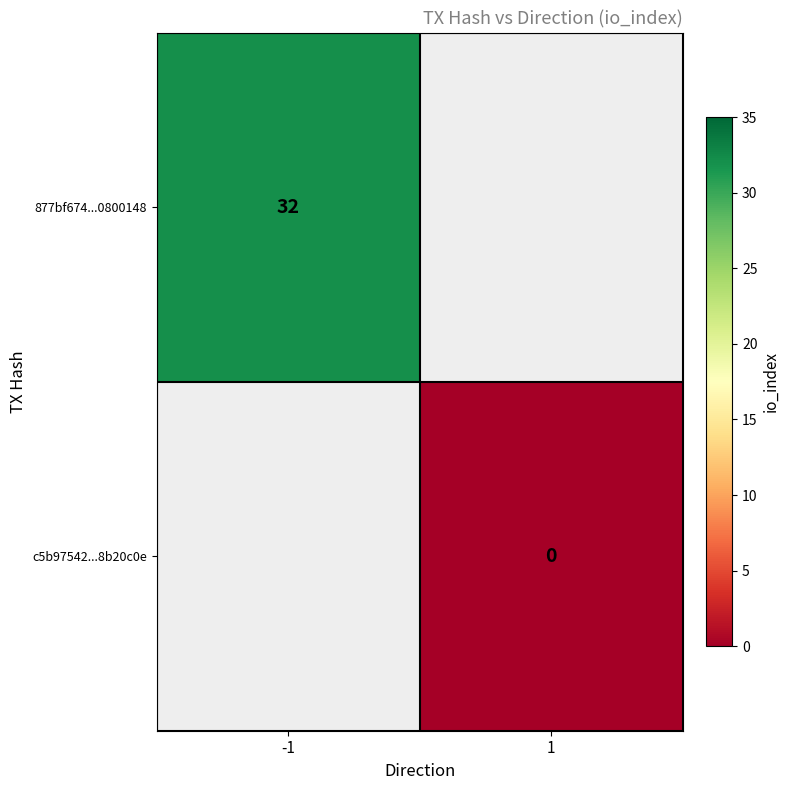

True or false: 877bf674...0800148 has a value of 32 at -1.

True